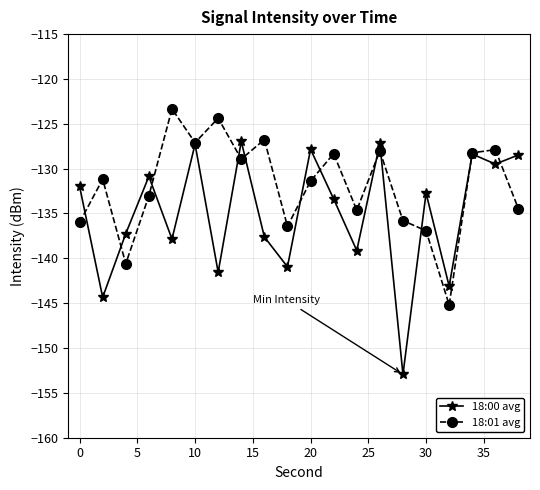

Which series has the largest range (max minus min)?

18:00 avg